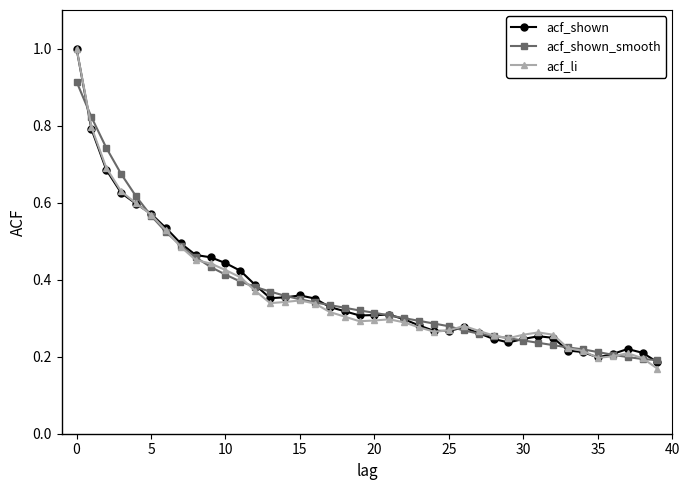

At how many categories does at least one series exceed 0?

40